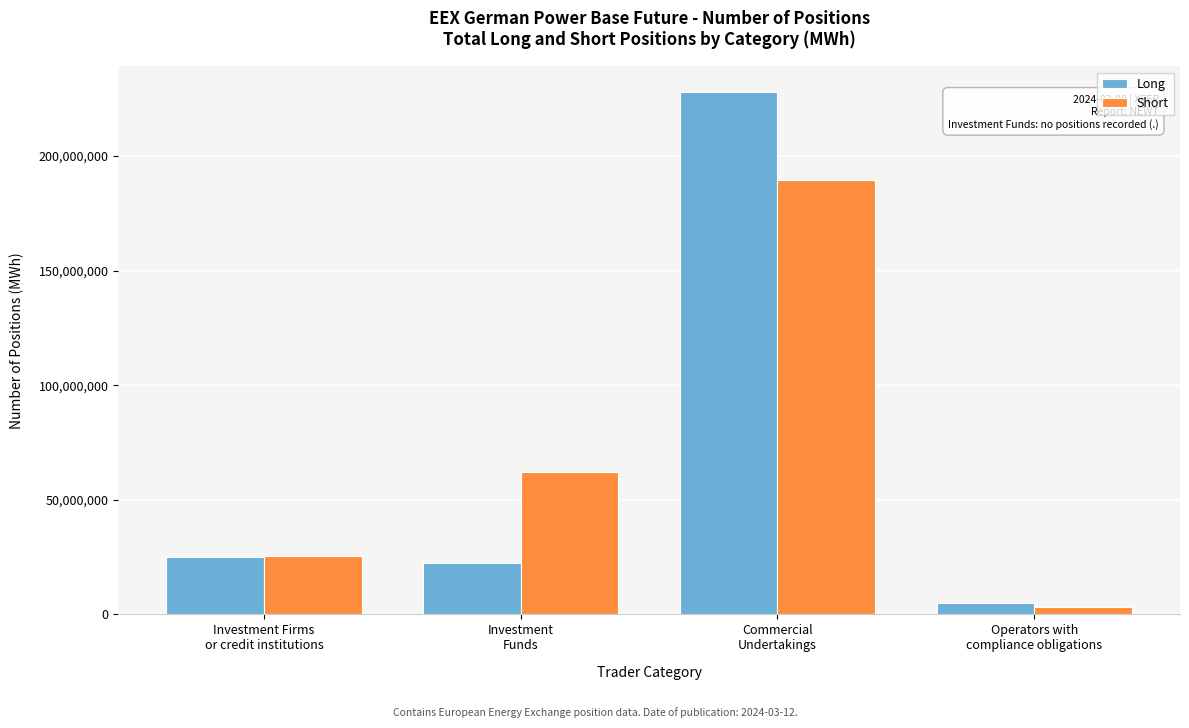

Reading left to right, what are all the values shown in this chart?

Long: 25016518	22627317	227762383	5095187
Short: 25678246	62305967	189445277	3263803